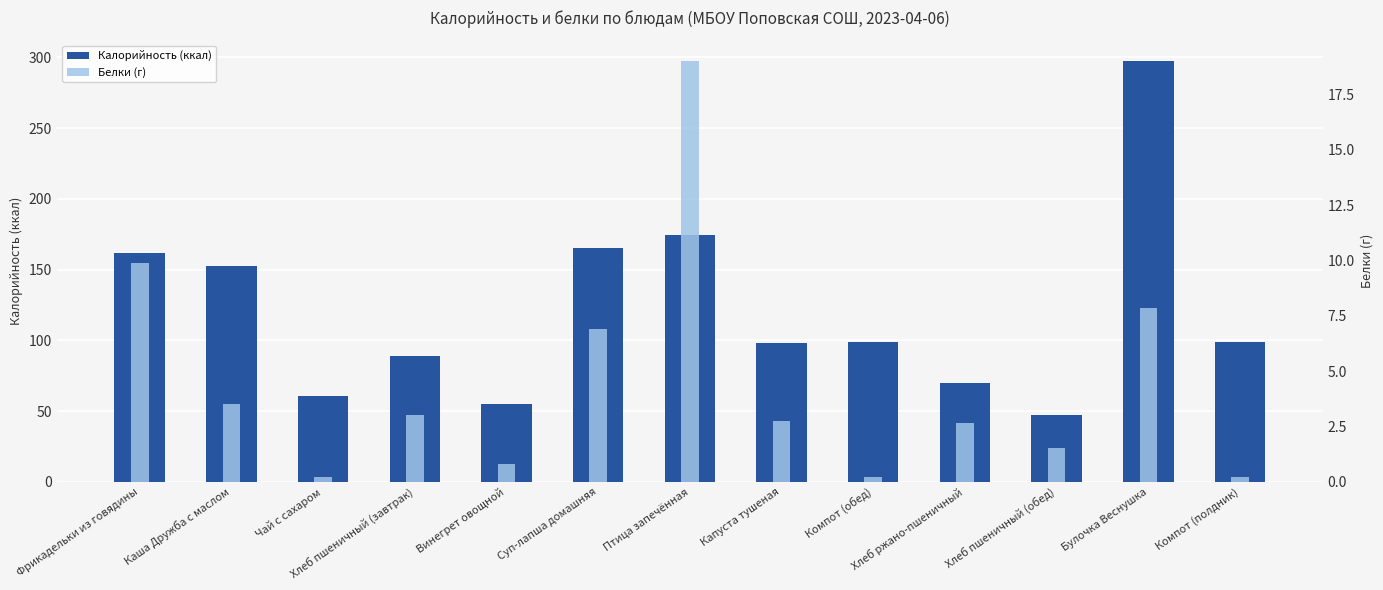

How many categories are shown in the chart?

13